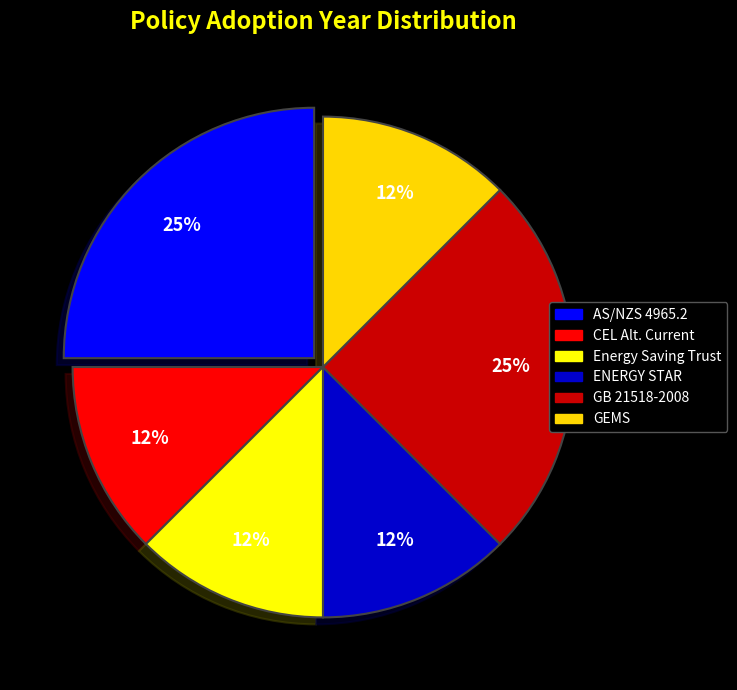

What is the ratio of the value at ENERGY STAR to the value at AS/NZS 4965.2?

0.5